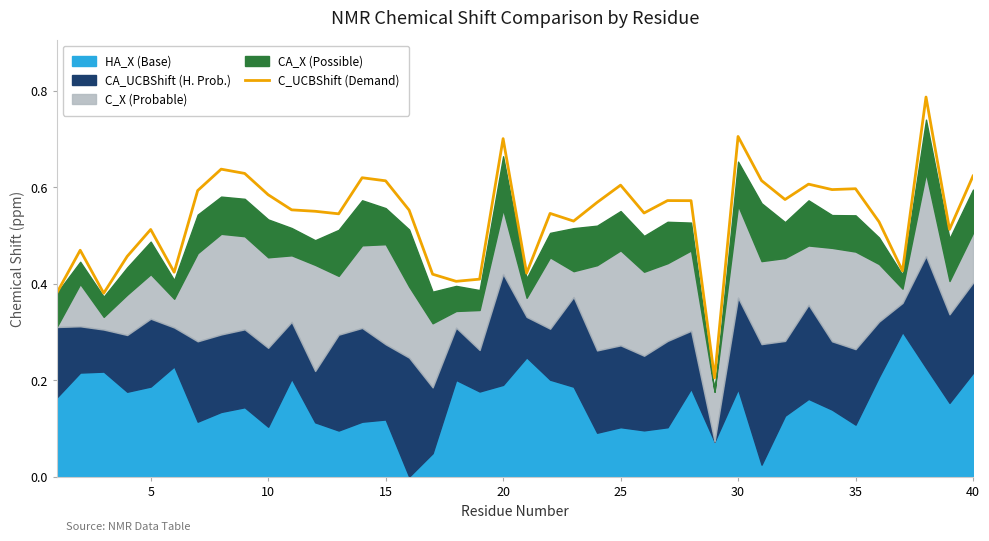

The C_UCBShift (Demand) series shows 0.3 at 20. True or false?

False